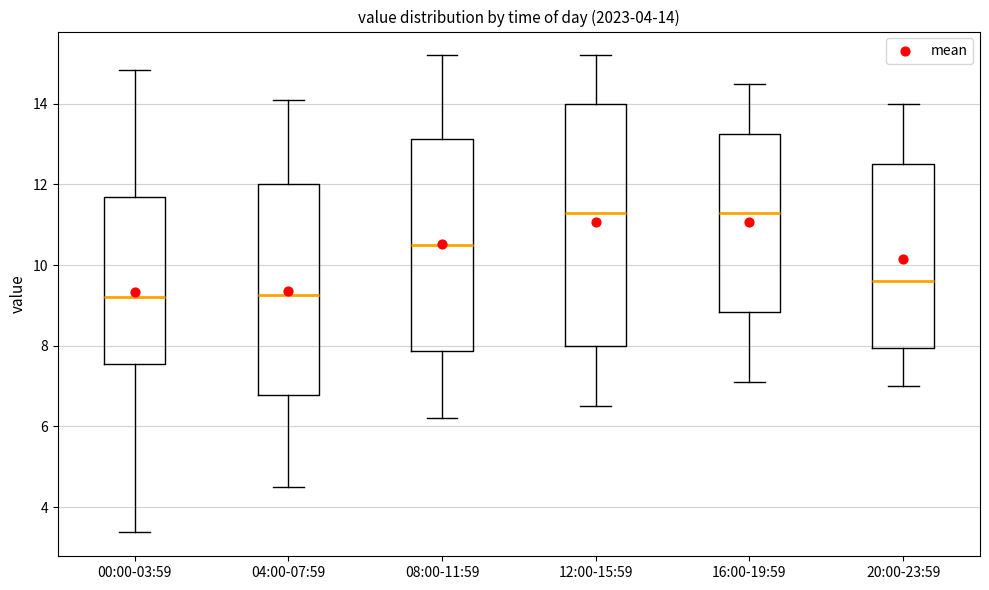

Which box is the tallest, from its lower edge to its upper edge?

12:00-15:59